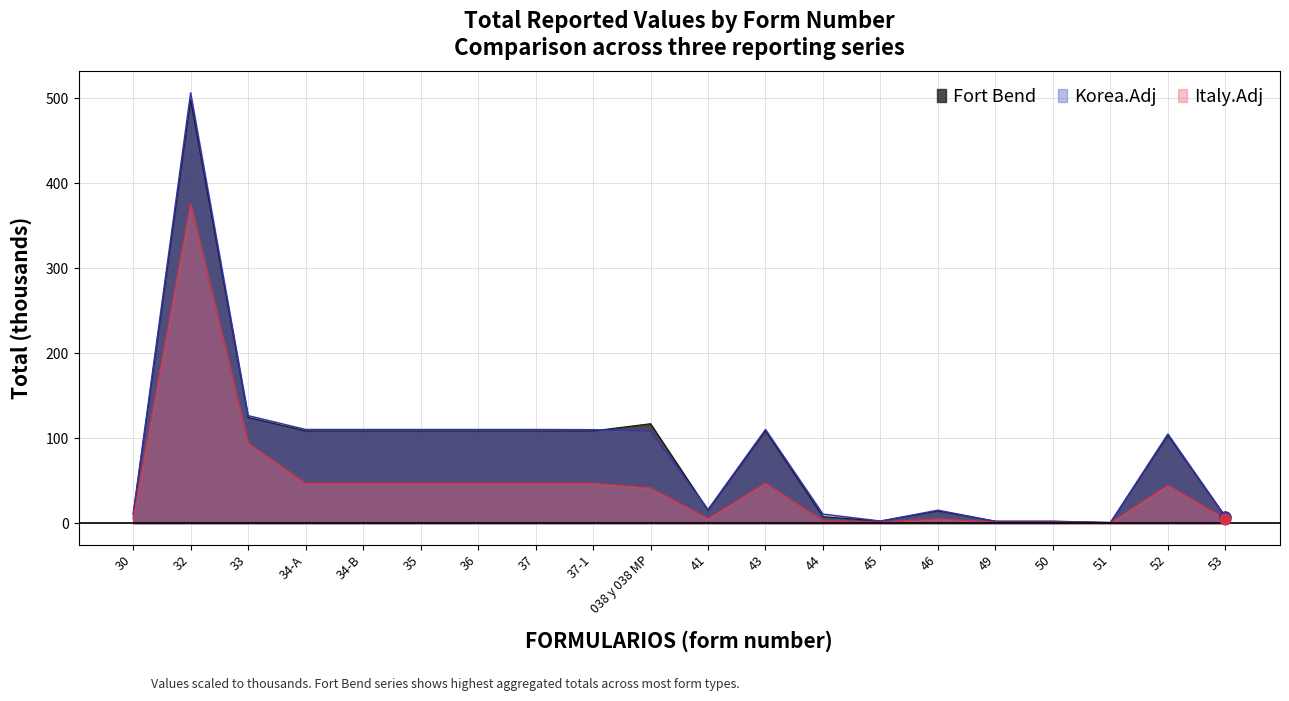

Which series contains the lowest Y value?

Italy.Adj